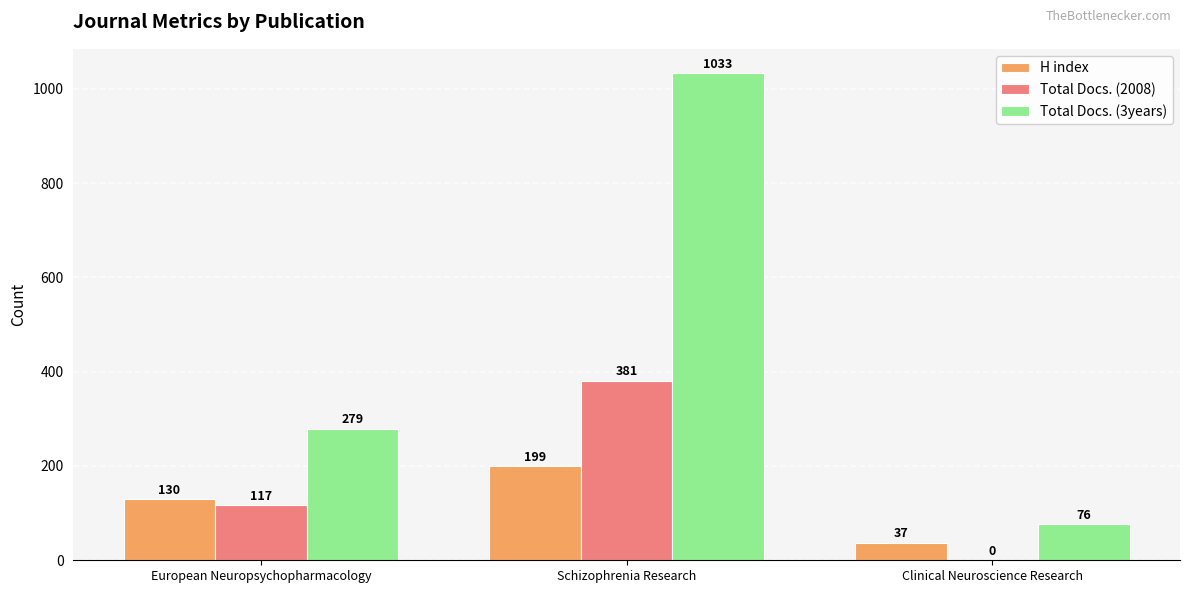

At which category is the sum across all series the highest?

Schizophrenia Research